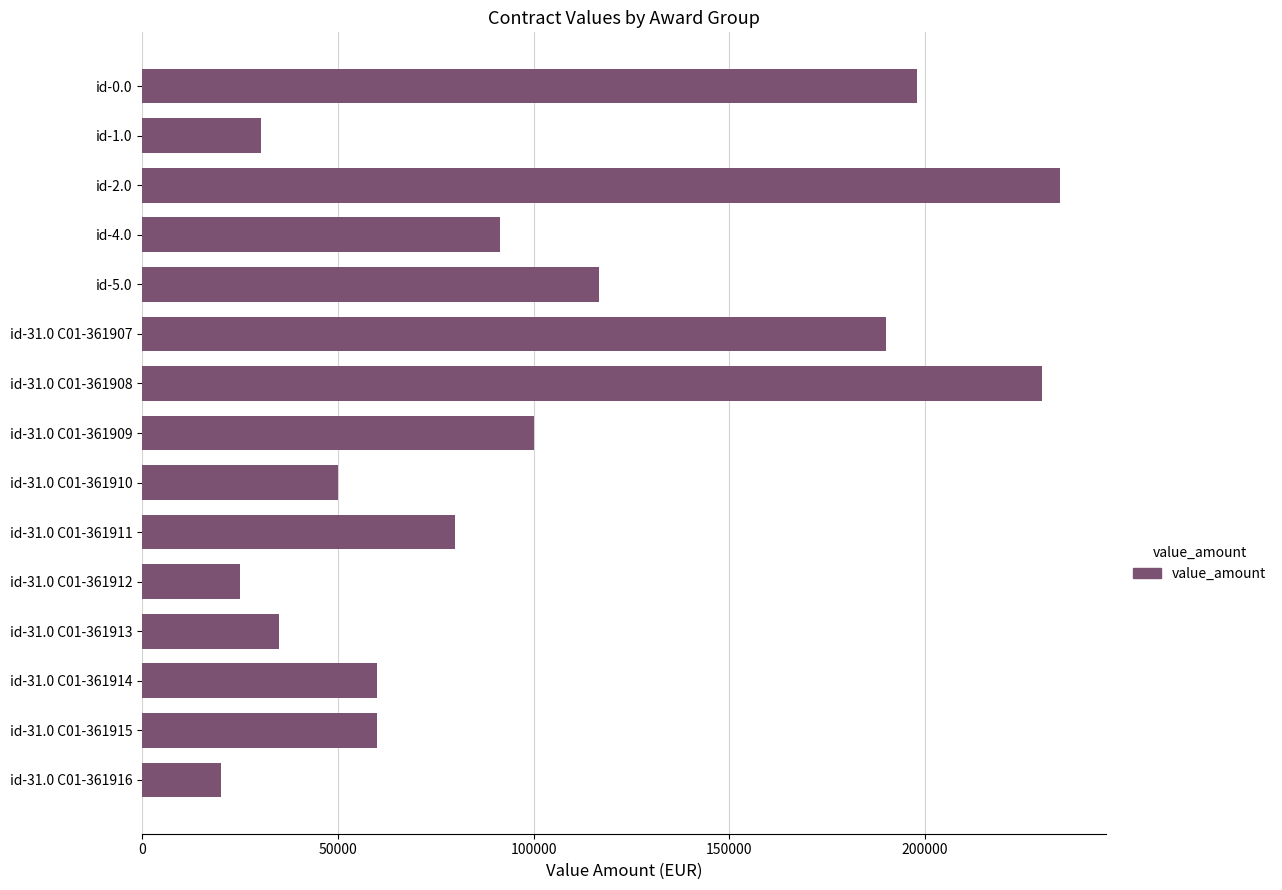

What is the value of the 7th bar from the top?

230000.0